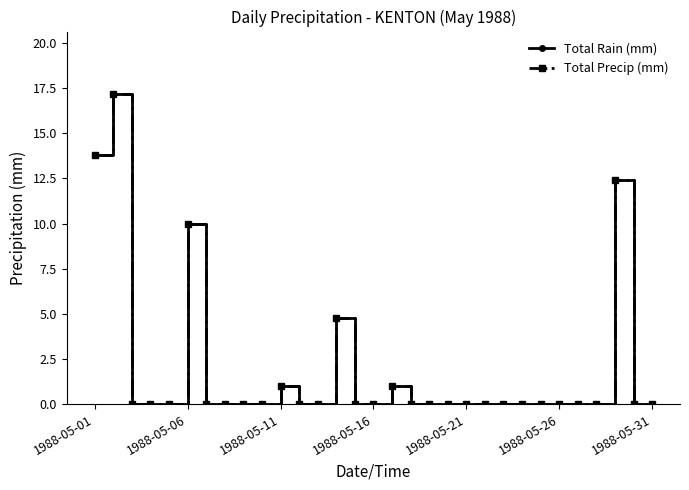

Is this an area chart (filled region under the line)?

No